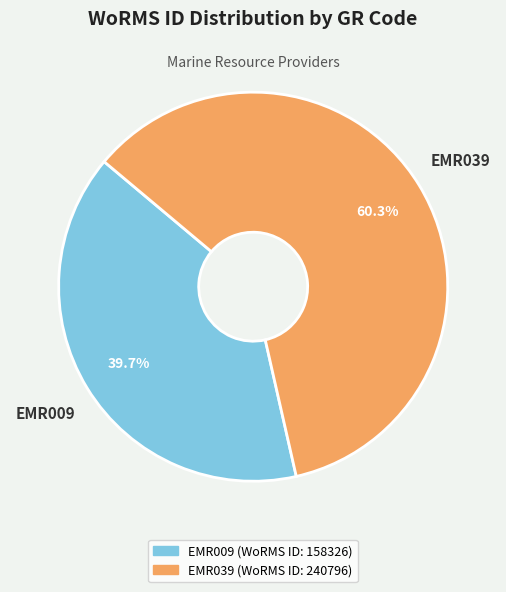

Which category accounts for the majority?

EMR039